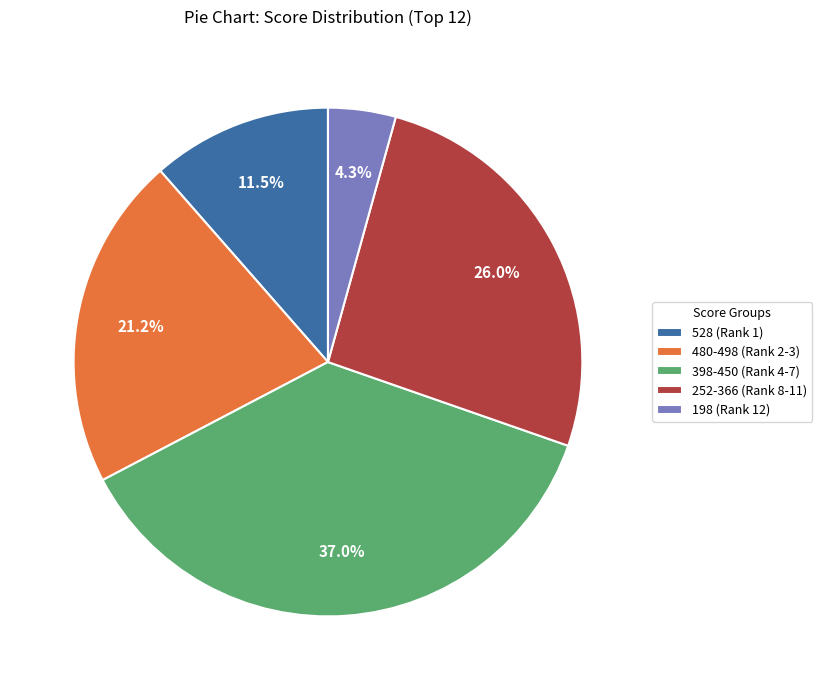

Between 528 (Rank 1) and 480-498 (Rank 2-3), which is larger?

480-498 (Rank 2-3)